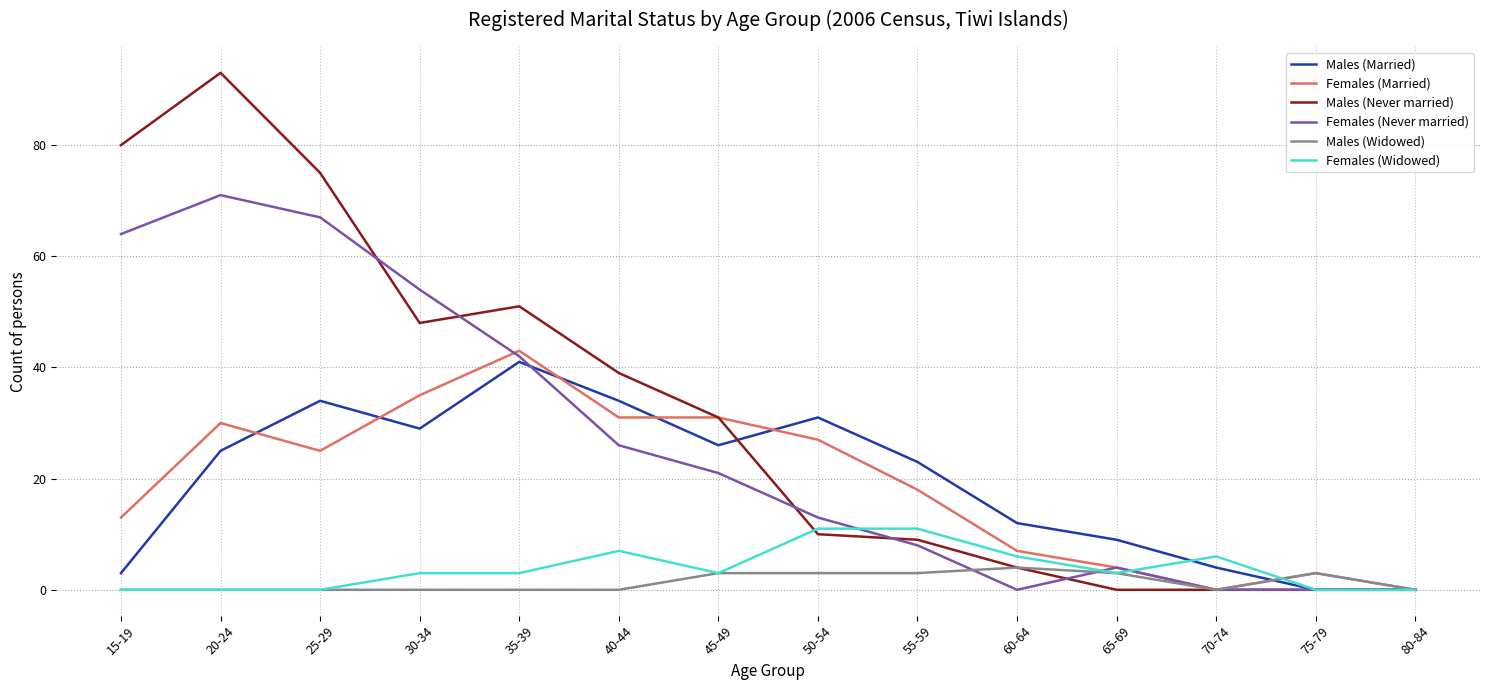

Which series has the largest range (max minus min)?

Males (Never married)